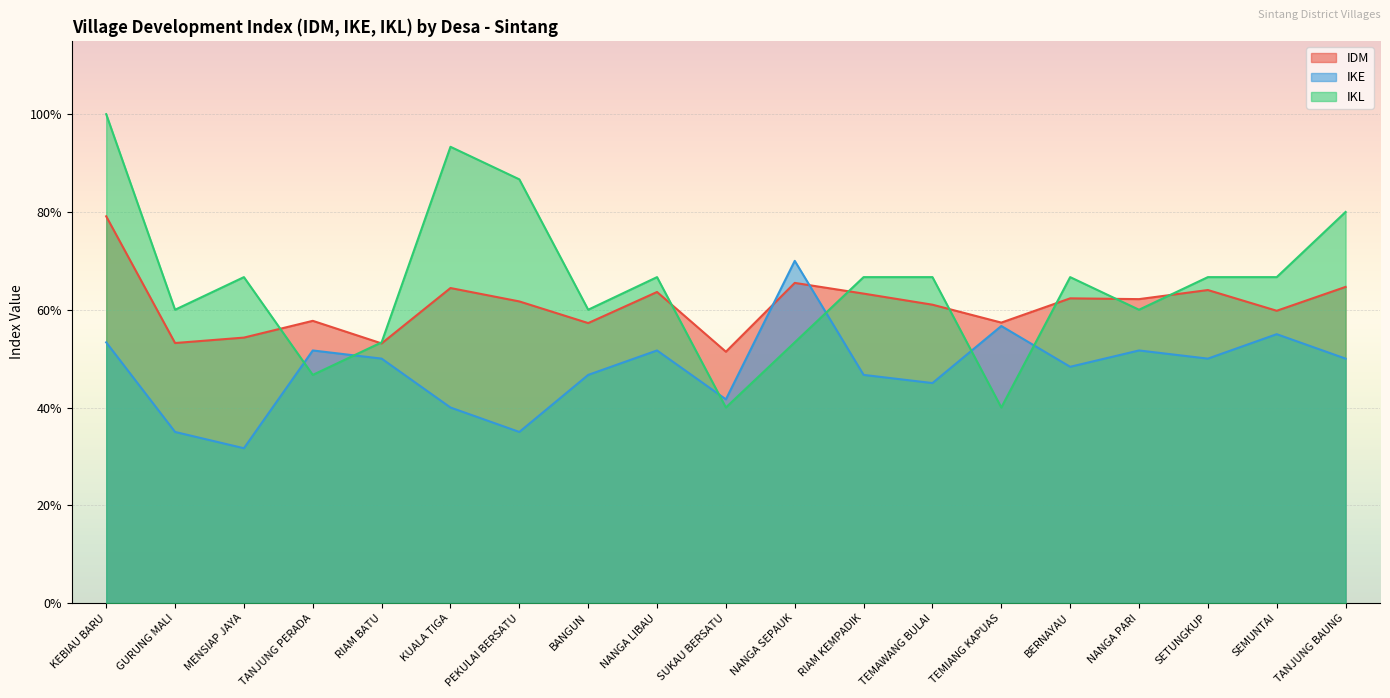

True or false: IKL has more than 1 interior local peaks.

True